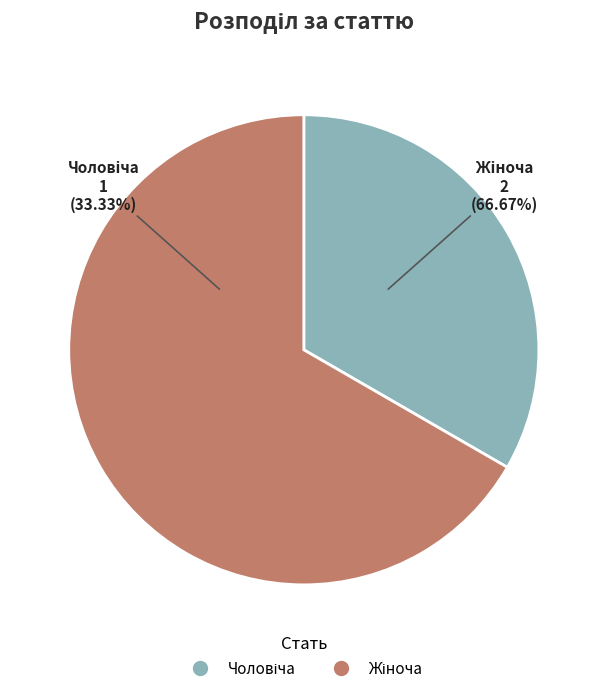

Is it true that Жіноча is 75% of the pie?

False